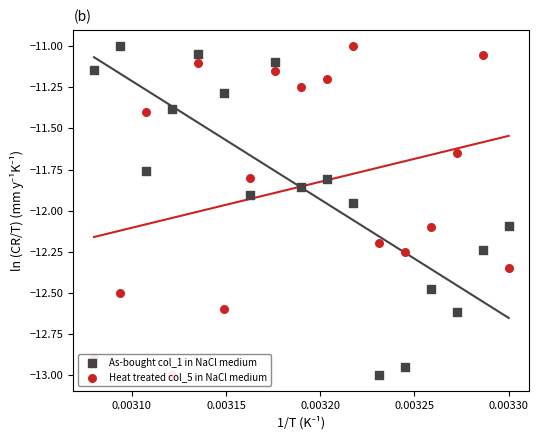

Which series has the widest spread of Y values?

As-bought col_1 in NaCl medium